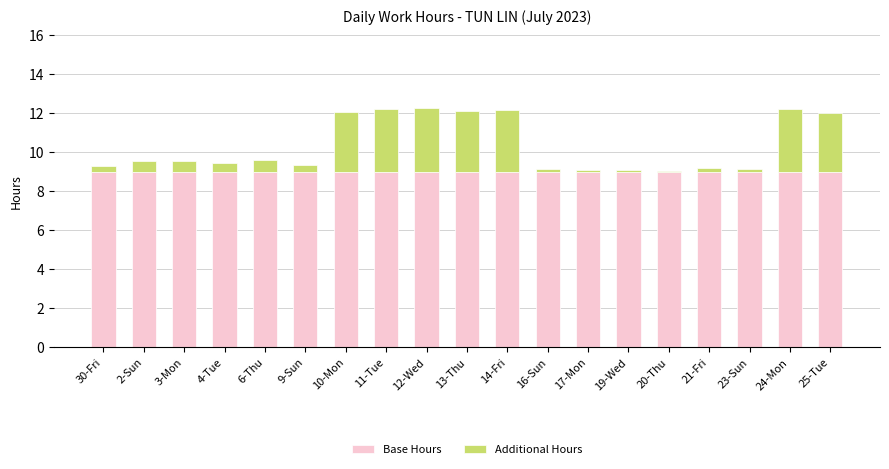

What is the maximum value for Base Hours?

9.0